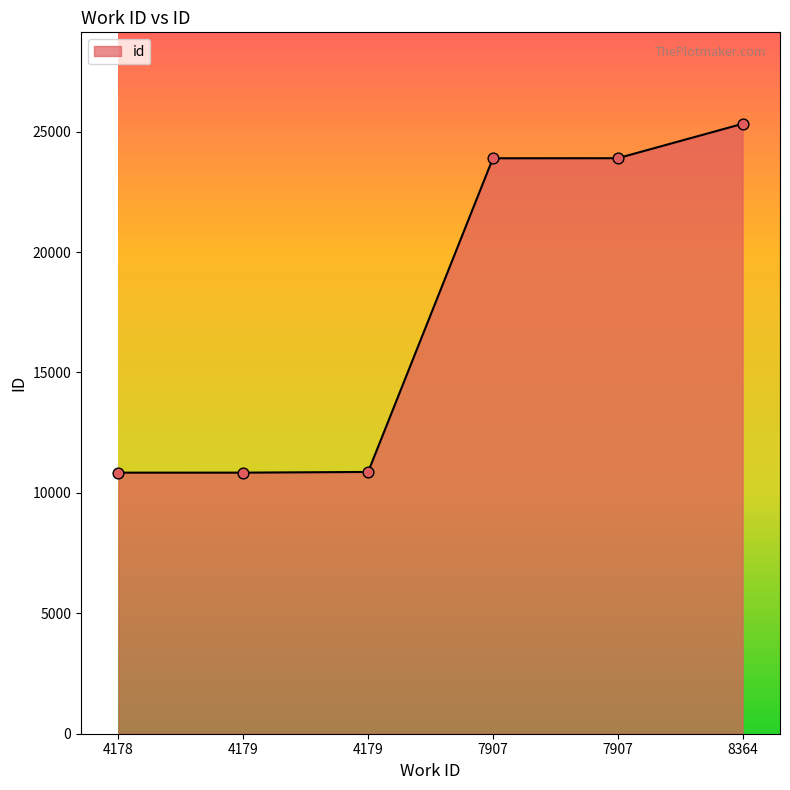

Between 4178 and 4179, which is larger?

4179